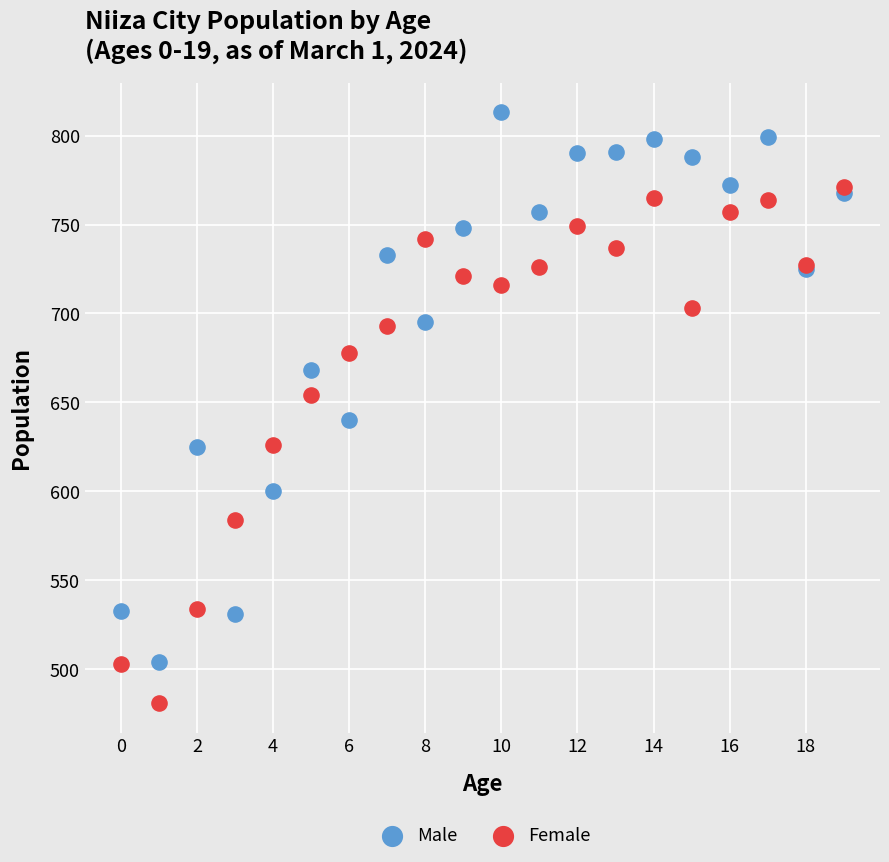

In the Male series, what Y value is closest to 658?

668